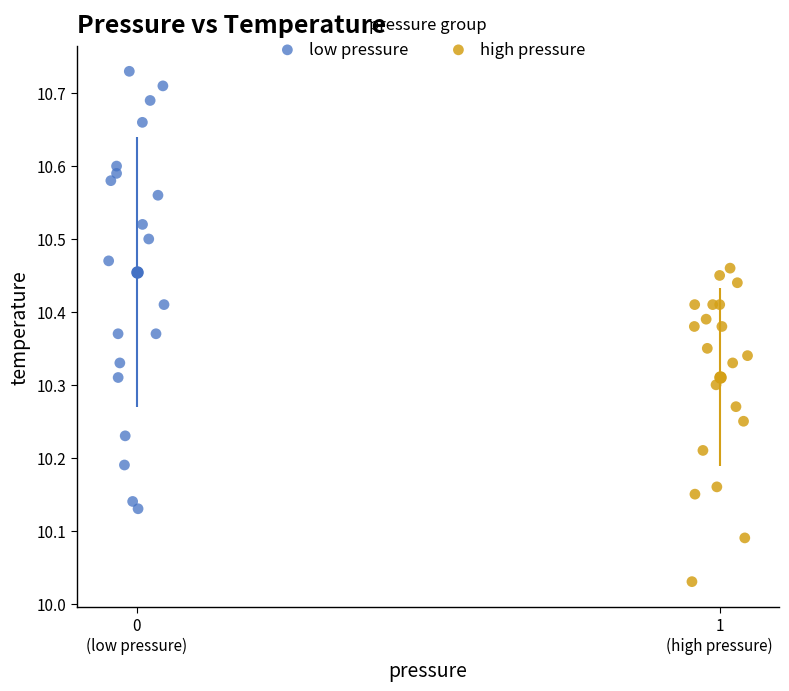

Which series has the widest spread of Y values?

low pressure